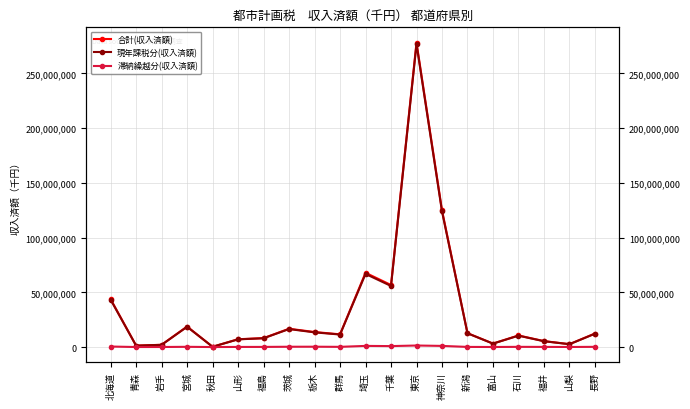

What is the total value across all series at 北海道?

87591672